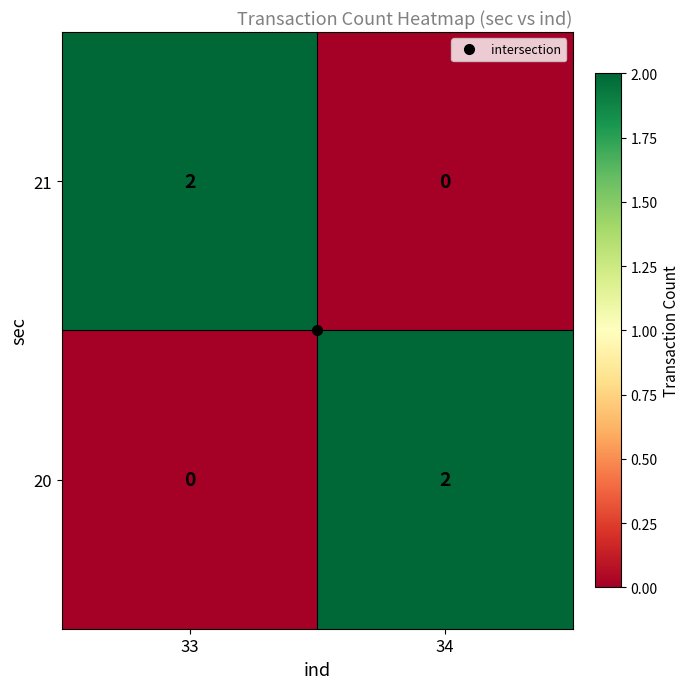

Rank the categories by 21 value from lowest to highest.

34, 33